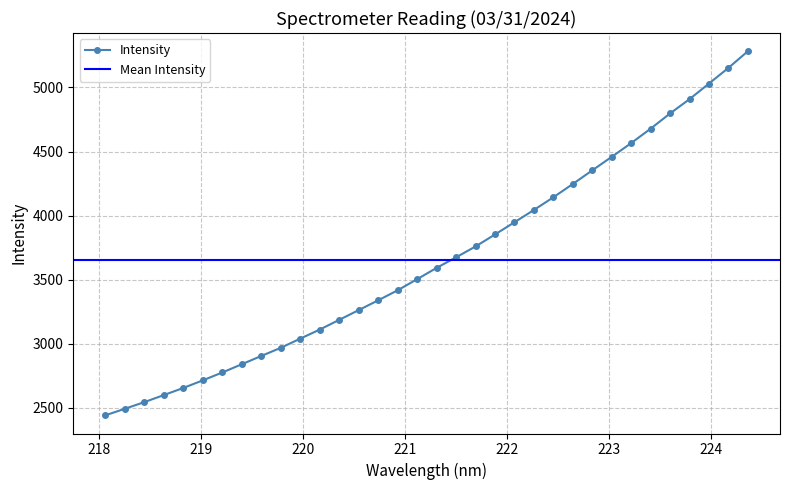

Read the value at 219.0156.

2715.7